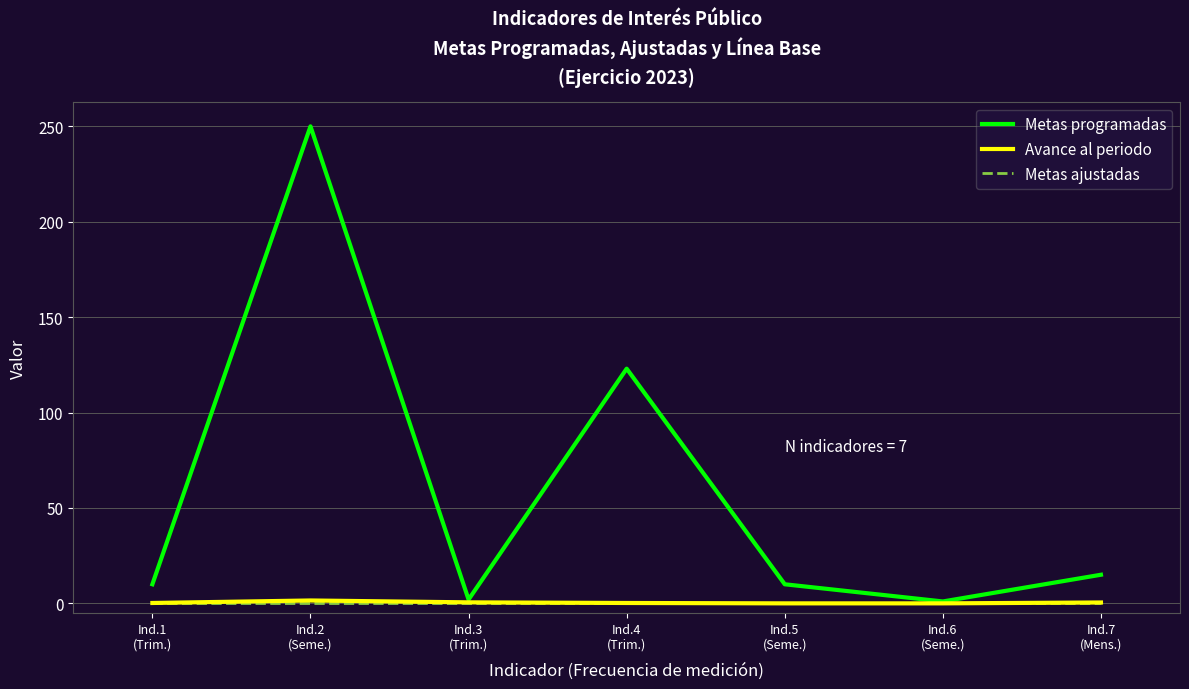

Which series has the largest total across all categories?

Metas programadas